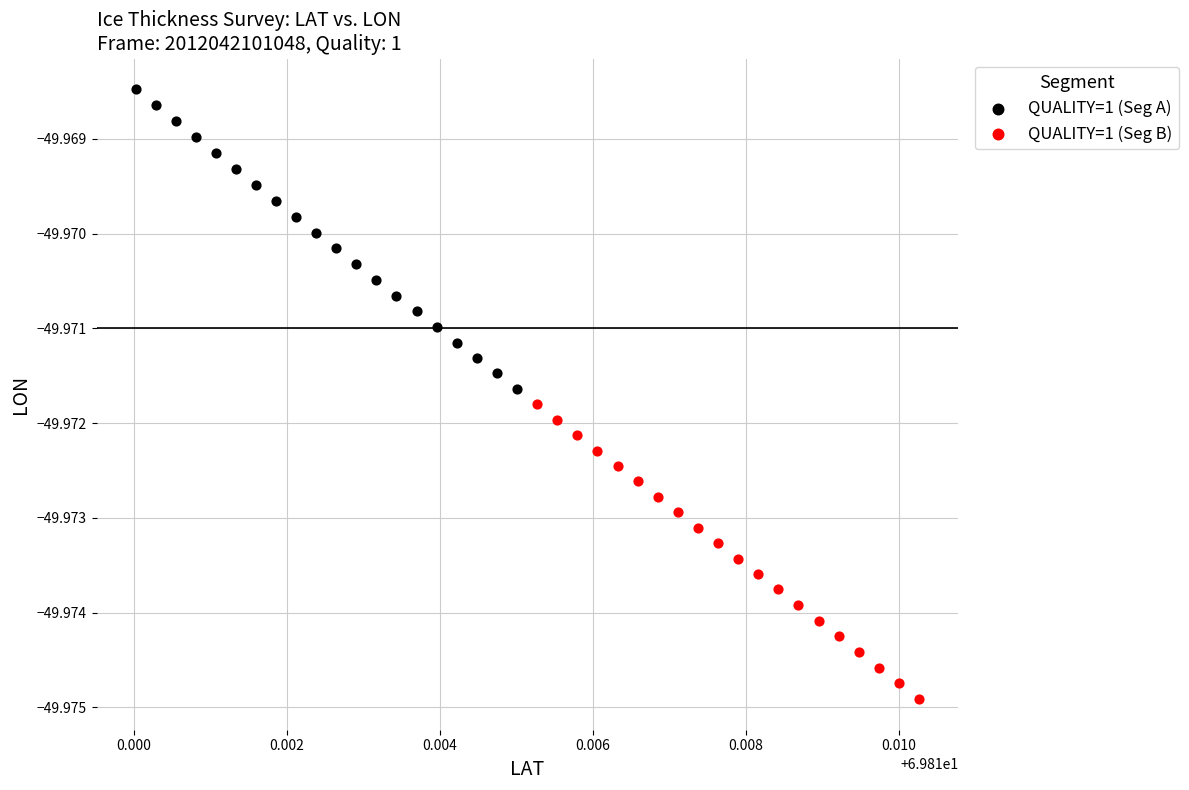

Which series contains the highest Y value?

QUALITY=1 (Seg A)